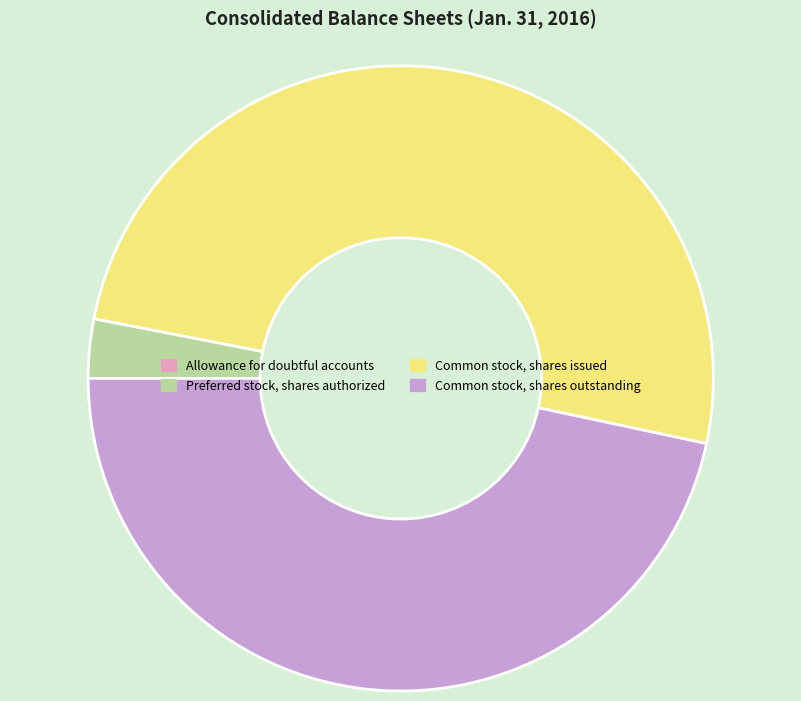

The Common stock, shares outstanding slice represents 47% of the pie. True or false?

True